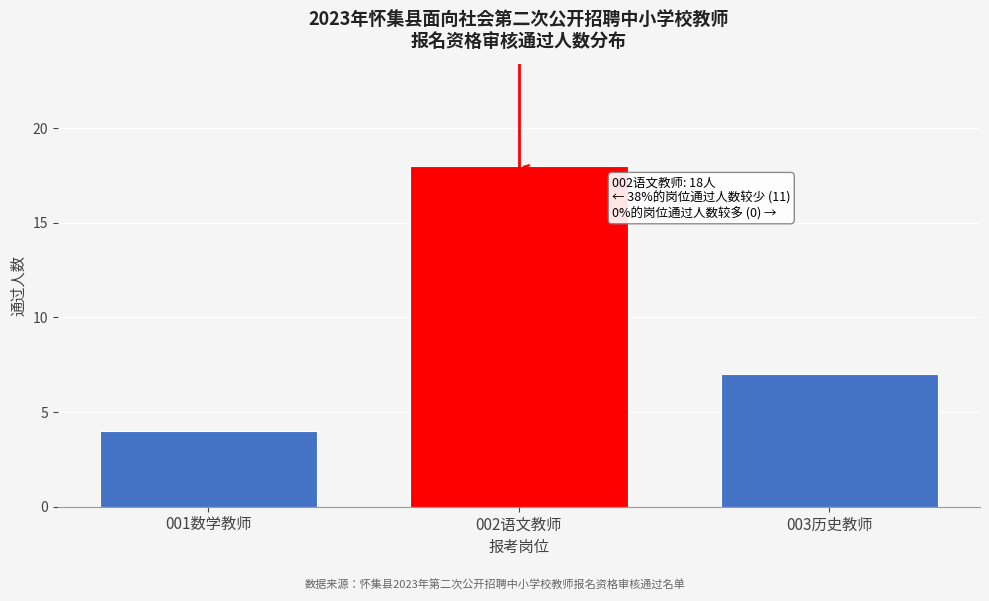

Reading right to left, list all the values displayed in this chart.

7	18	4